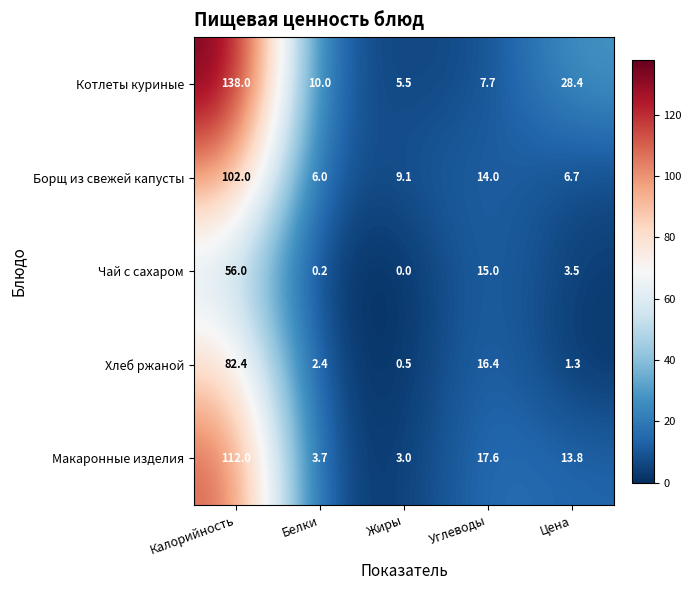

Which category has the highest value across all series?

Калорийность